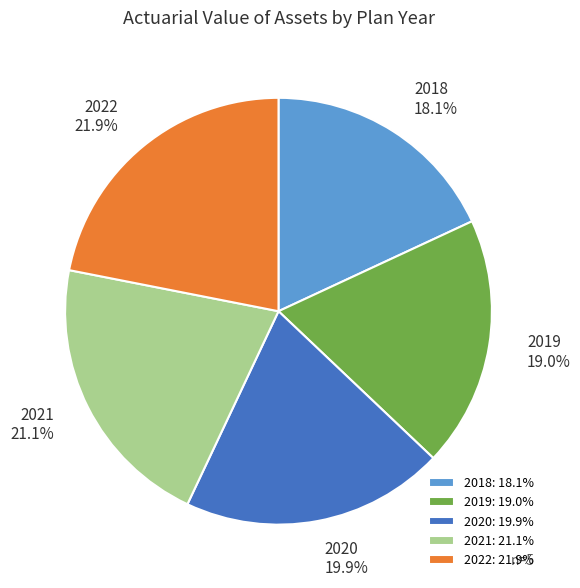

Is 2019 the majority of the pie?

No